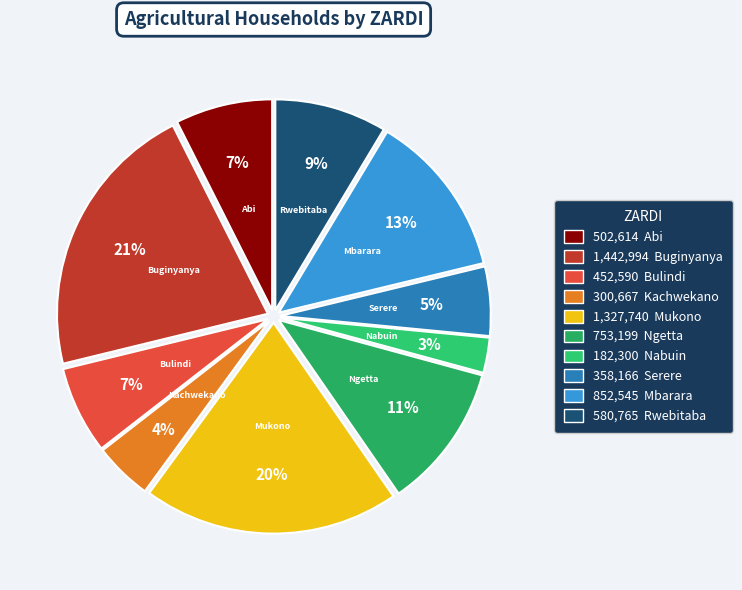

How many segments does this pie chart have?

10